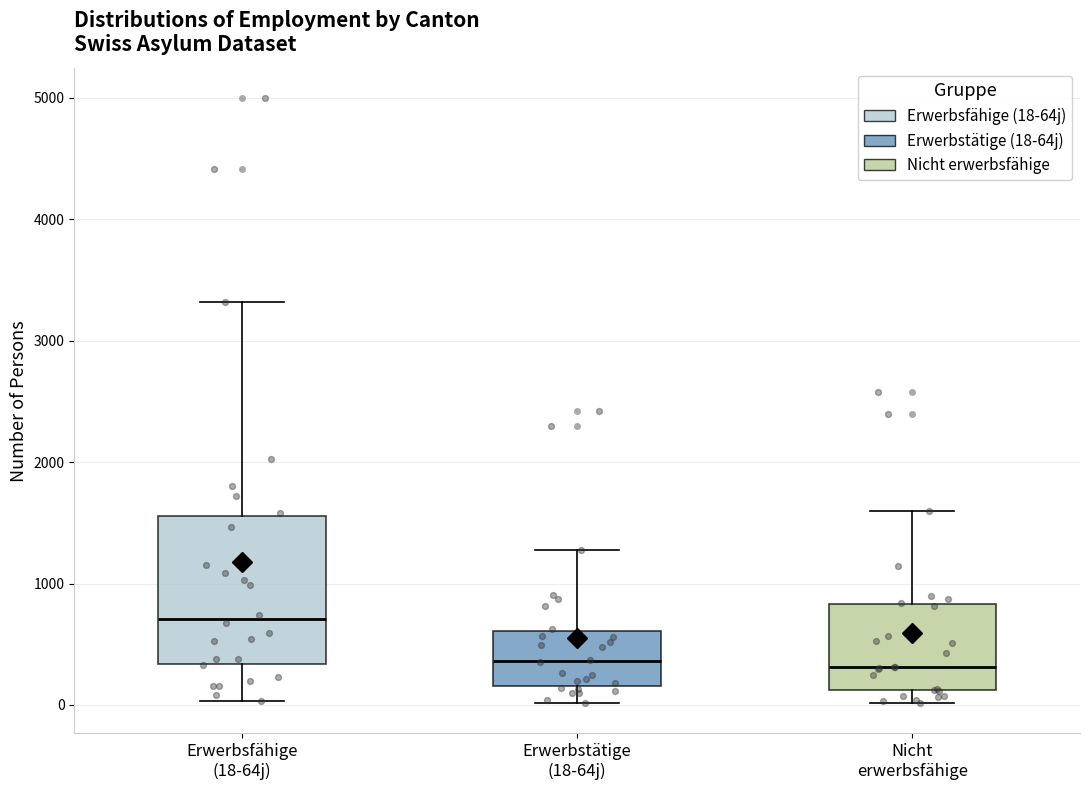

Comparing the boxes themselves (not the whiskers), which one is the tallest?

Erwerbsfähige (18-64j)